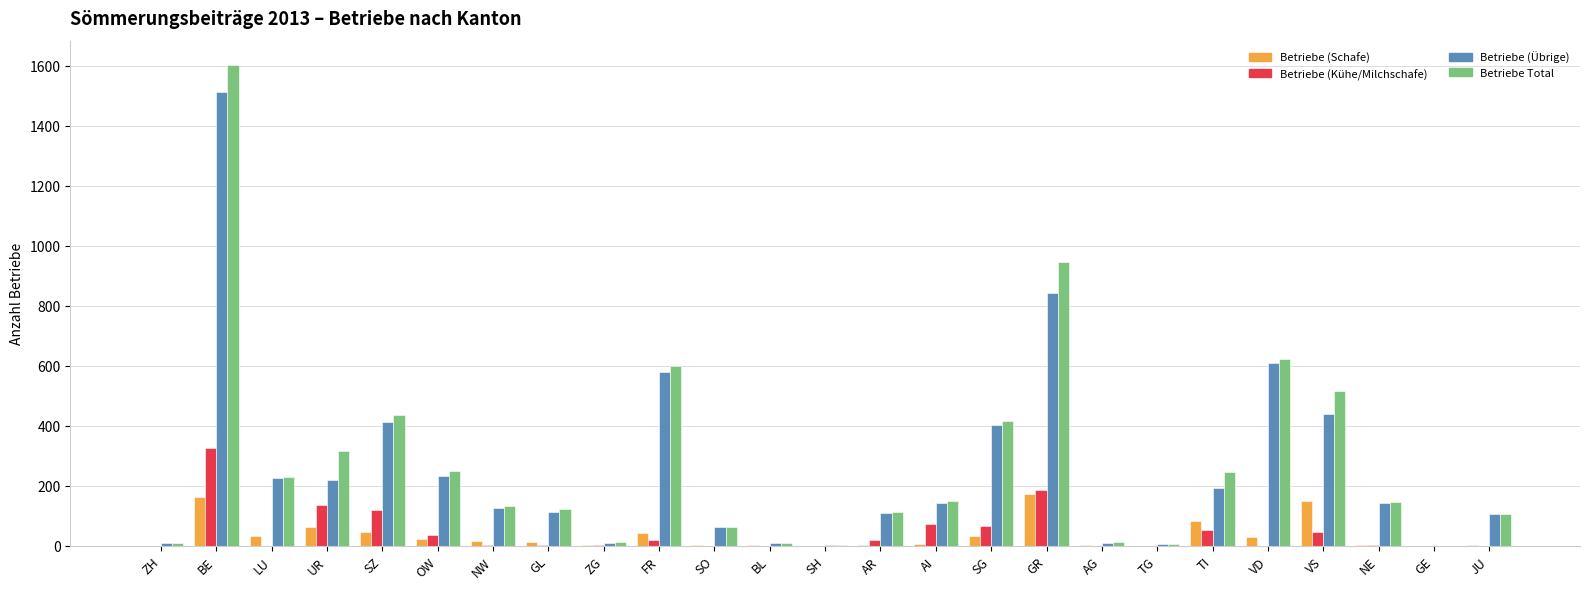

Is the value of Betriebe (Übrige) at TI greater than the value of Betriebe Total at VD?

No